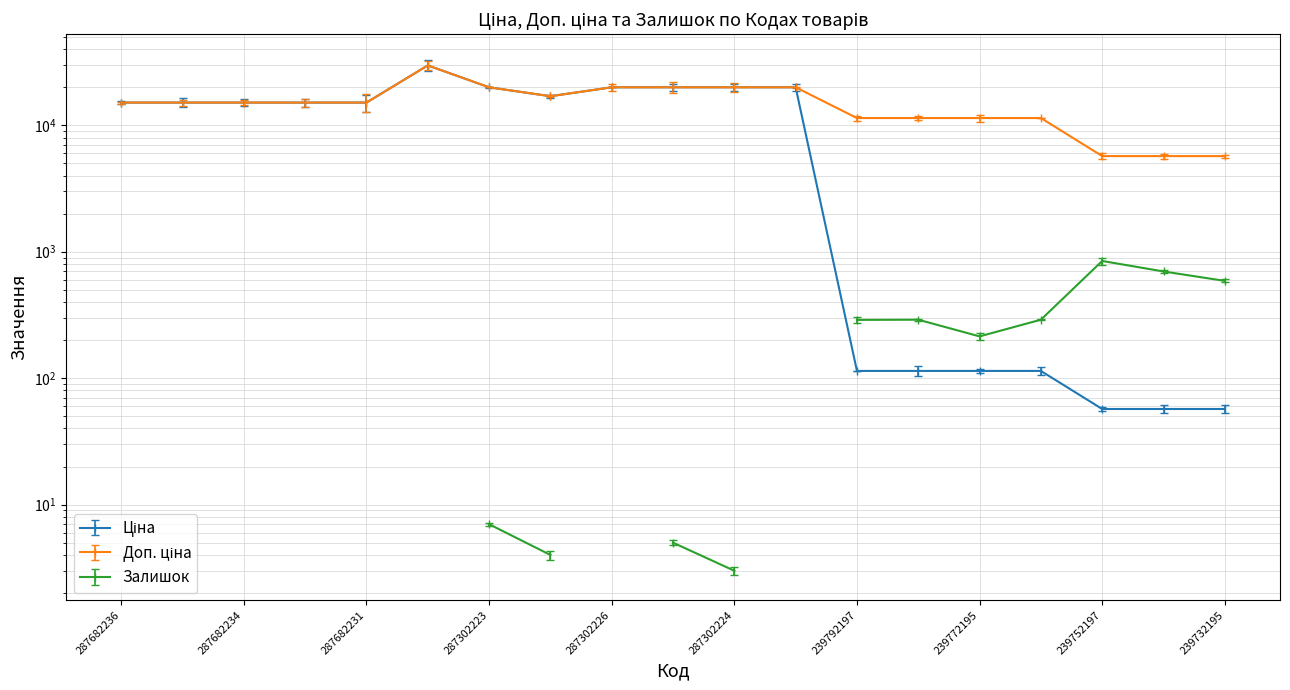

Reading right to left, what are all the values shown in this chart?

Ціна: 57.0	57.0	57.0	114.1	114.1	114.1	114.1	19964.2	19964.2	19964.2	19964.2	16976.3	19964.2	29747.2	15120.0	15120.0	15120.0	15120.0	15120.0
Доп. ціна: 5705.0	5705.0	5705.0	11410.0	11410.0	11410.0	11410.0	19964.2	19964.2	19964.2	19964.2	16976.3	19964.2	29747.2	15120.0	15120.0	15120.0	15120.0	15120.0